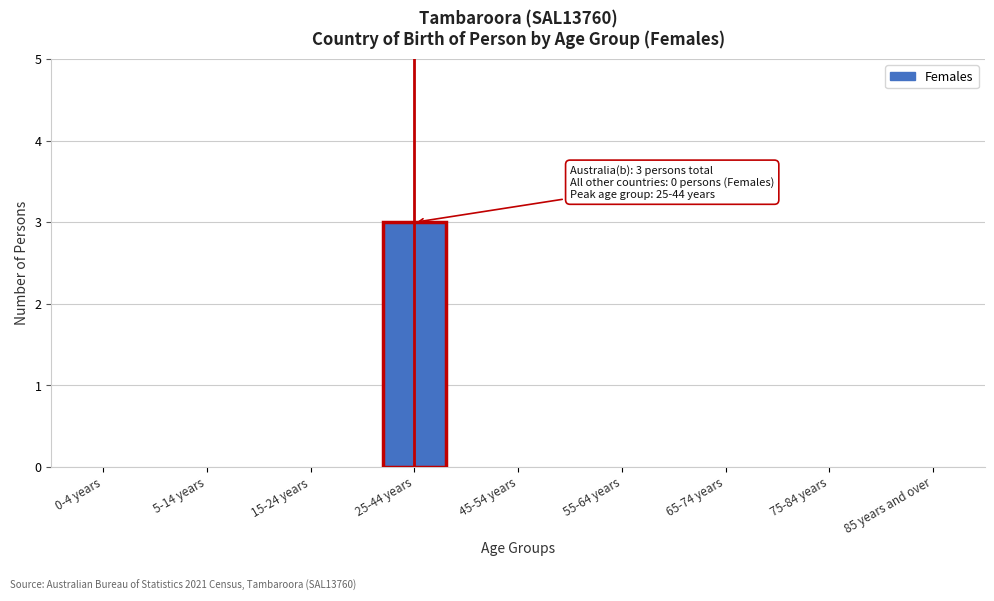

Reading right to left, what are all the values shown in this chart?

85 years and over=0	75-84 years=0	65-74 years=0	55-64 years=0	45-54 years=0	25-44 years=3	15-24 years=0	5-14 years=0	0-4 years=0